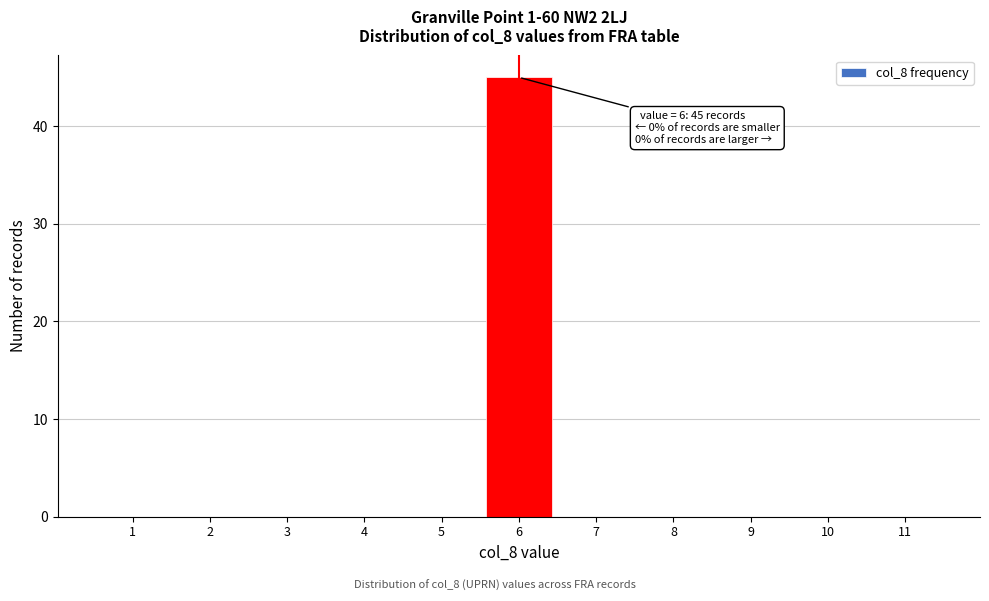

Which range on the x-axis has the tallest bar?

5.5 to 6.5